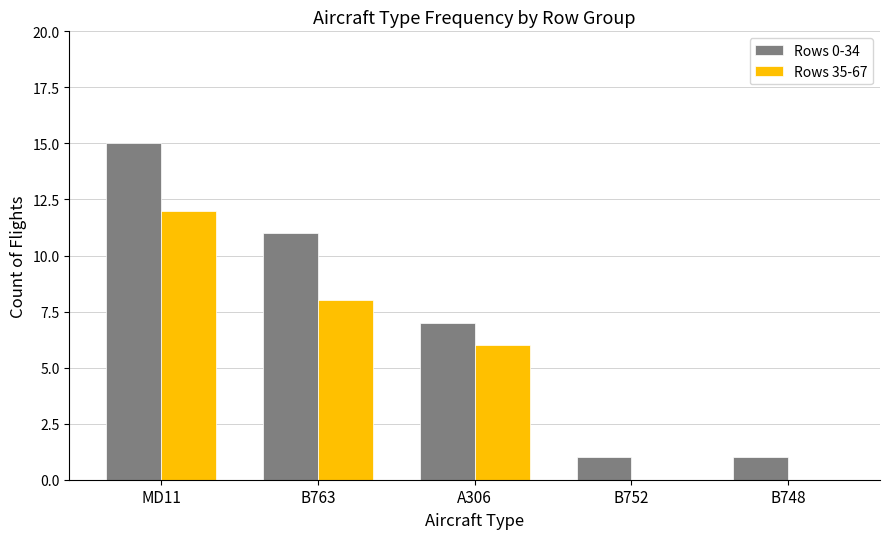

The Rows 0-34 series shows 7 at A306. True or false?

True